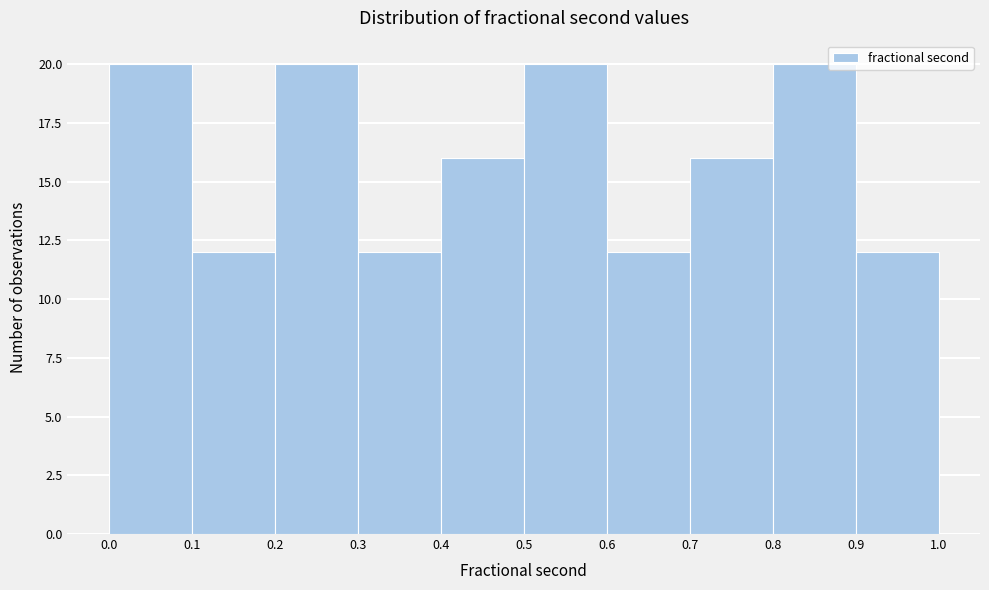

Reading left to right, list every bar in this chart as the range it spans on the x-axis followed by its height. The values are not printed on the chart, so give them approximately, as read against the axis.

0.0 to 0.1: 20
0.1 to 0.2: 12
0.2 to 0.3: 20
0.3 to 0.4: 12
0.4 to 0.5: 16
0.5 to 0.6: 20
0.6 to 0.7: 12
0.7 to 0.8: 16
0.8 to 0.9: 20
0.9 to 1.0: 12